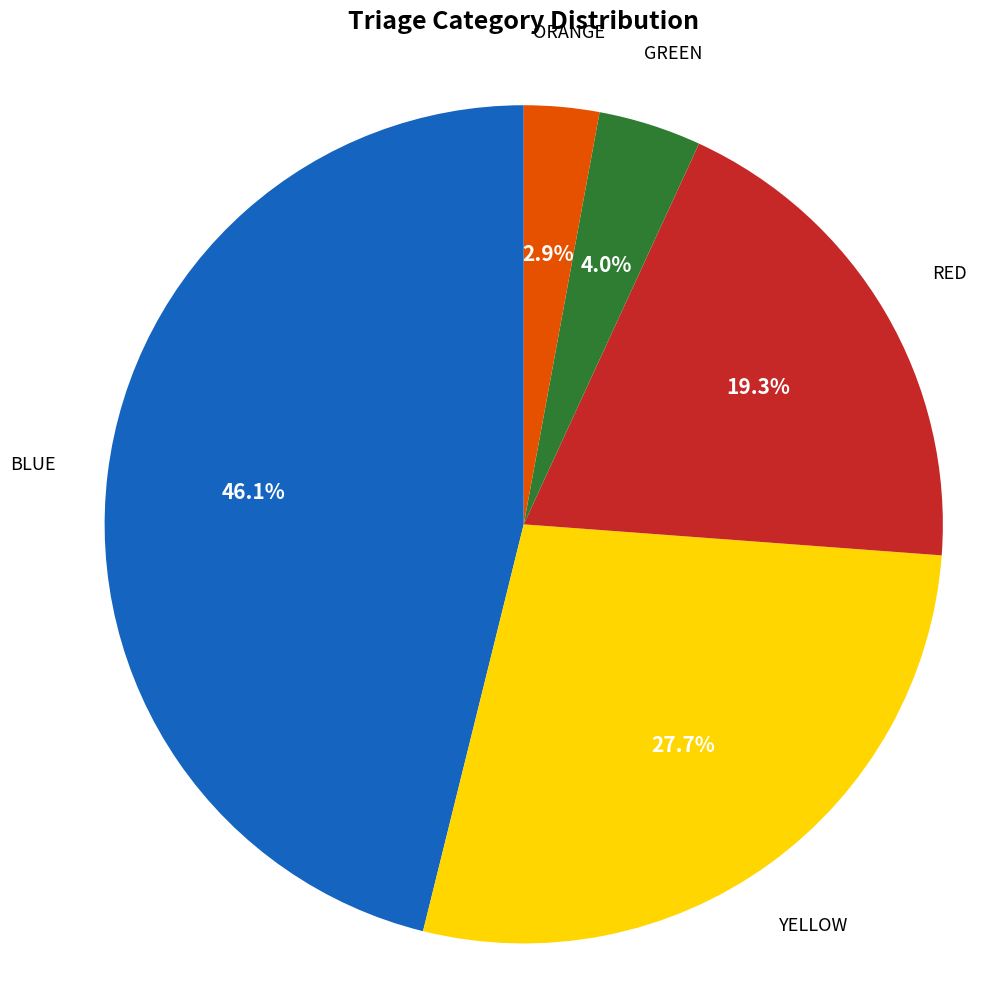

How many slices are in this pie chart?

5